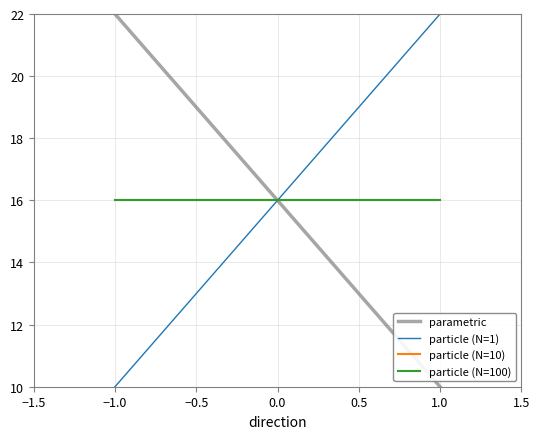

What is the total value across all series at 1.0?

64